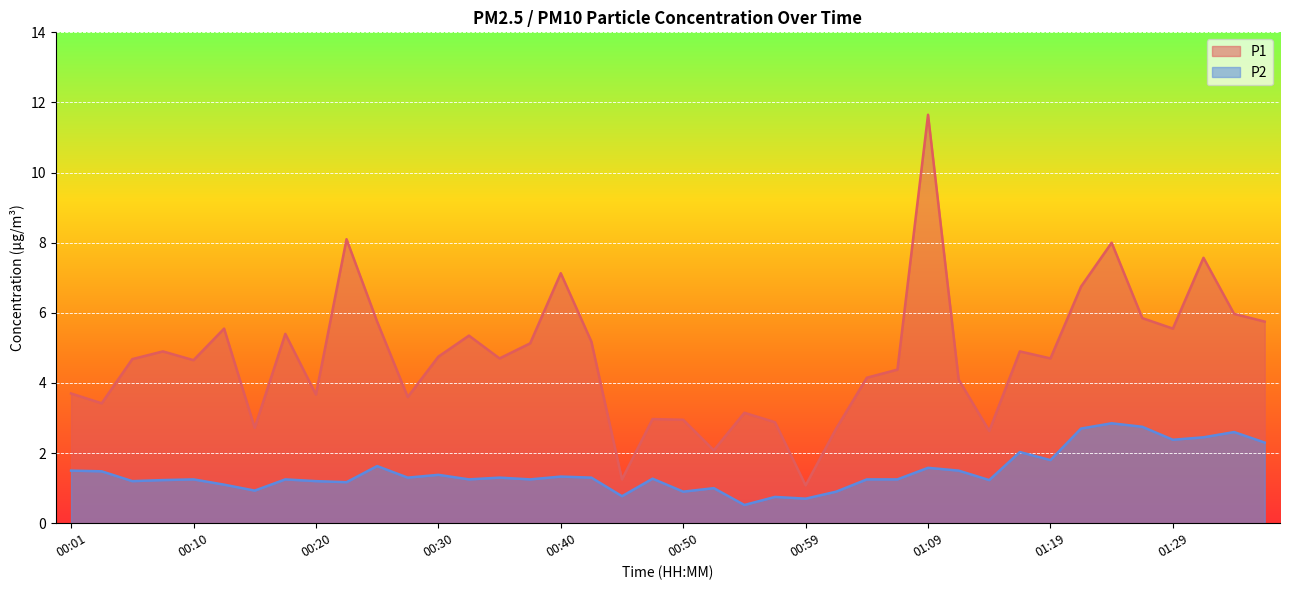

Is it true that P2 equals 2.0 at 01:12?

False